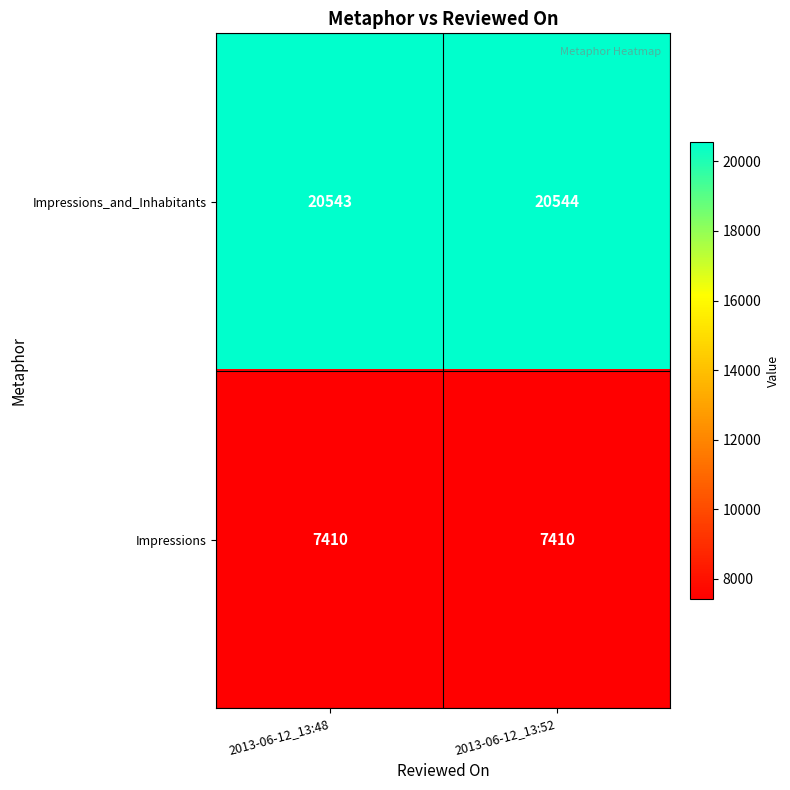

Which series changed the most between 2013-06-12_13:48 and 2013-06-12_13:52?

Impressions_and_Inhabitants